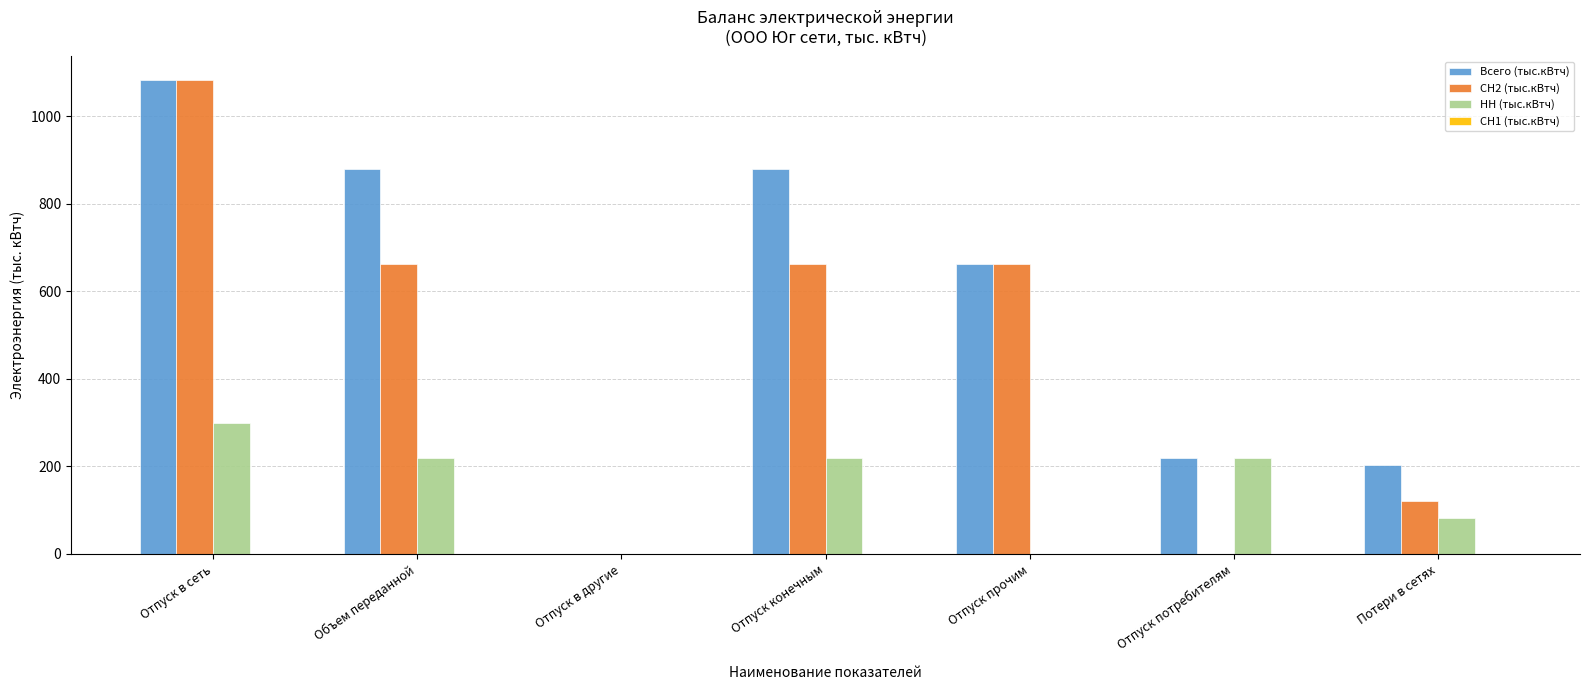

Reading left to right, what are all the values shown in this chart?

Всего (тыс.кВтч): Отпуск в сеть=1082.2	Объем переданной=879.7	Отпуск в другие=0.0	Отпуск конечным=879.7	Отпуск прочим=661.1	Отпуск потребителям=218.5	Потери в сетях=202.5
СН2 (тыс.кВтч): Отпуск в сеть=1082.2	Объем переданной=661.1	Отпуск в другие=0.0	Отпуск конечным=661.1	Отпуск прочим=661.1	Отпуск потребителям=0.0	Потери в сетях=121.5
НН (тыс.кВтч): Отпуск в сеть=299.5	Объем переданной=218.5	Отпуск в другие=0.0	Отпуск конечным=218.5	Отпуск прочим=0.0	Отпуск потребителям=218.5	Потери в сетях=81.0